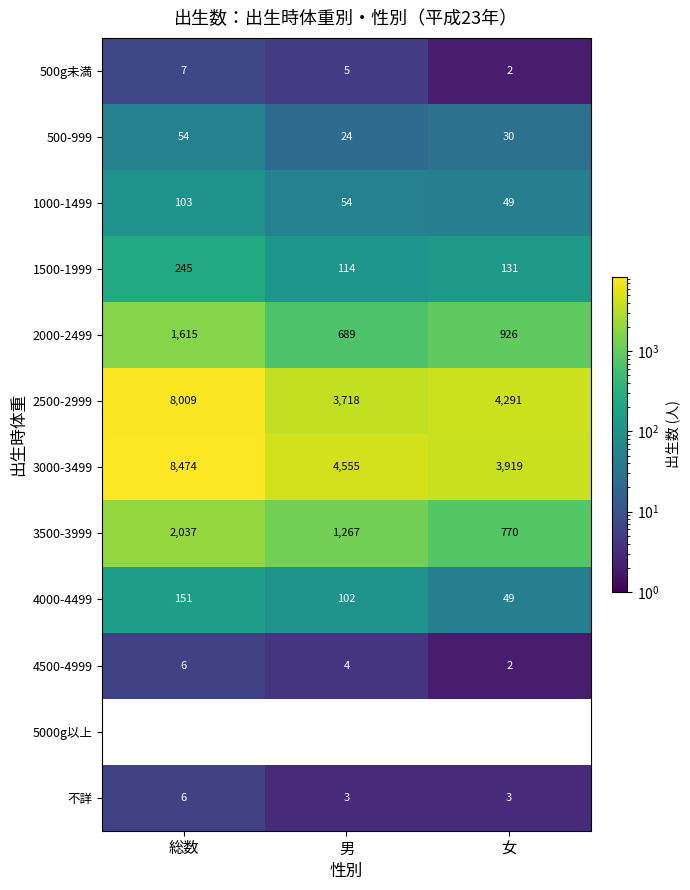

What is the greatest value displayed?

8474